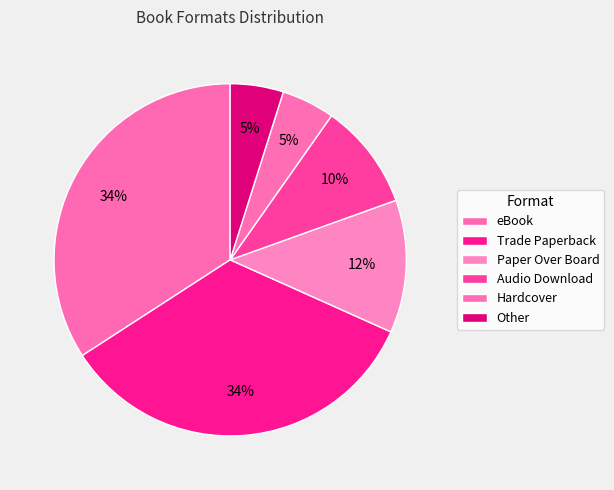

Does Audio Download account for over 50% of the chart?

No